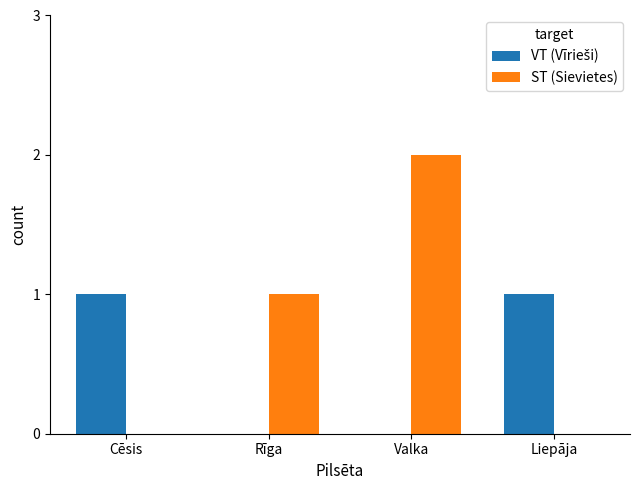

At which category is the sum across all series the highest?

Valka